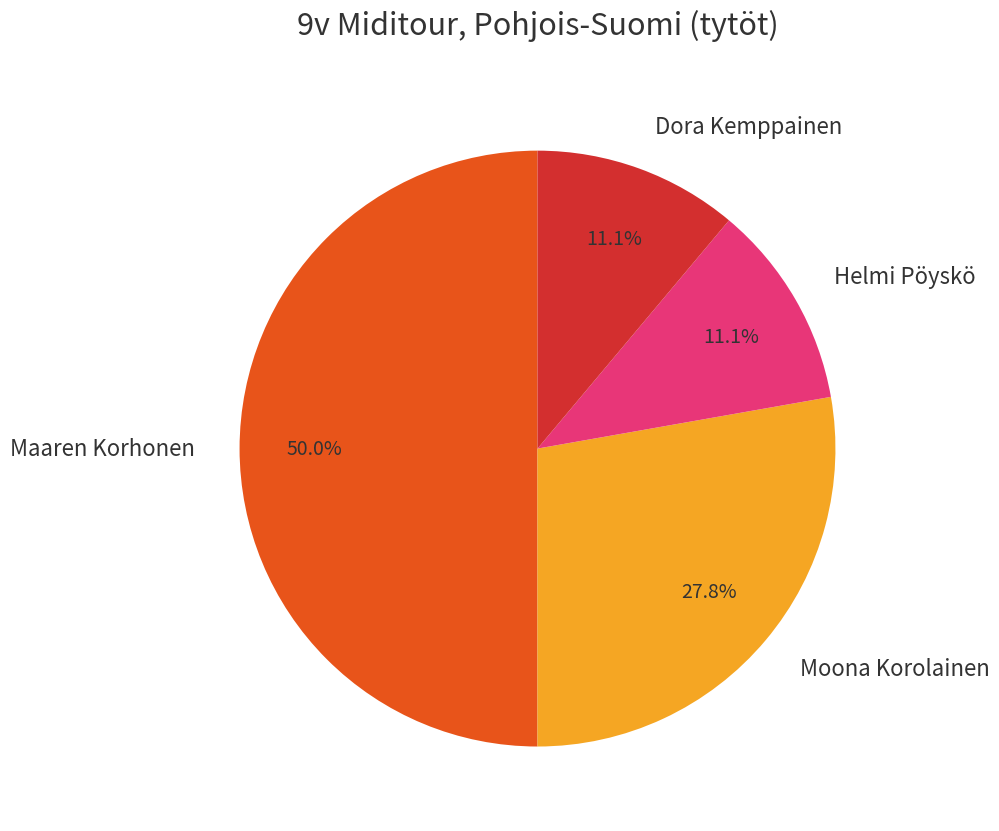

How many slices are in this pie chart?

4